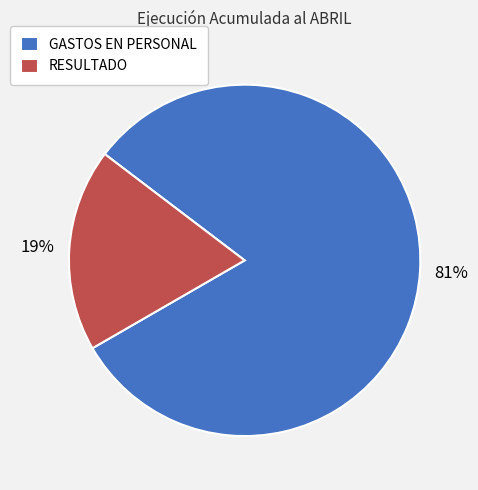

To the nearest percent, what is the average slice percentage?

50%